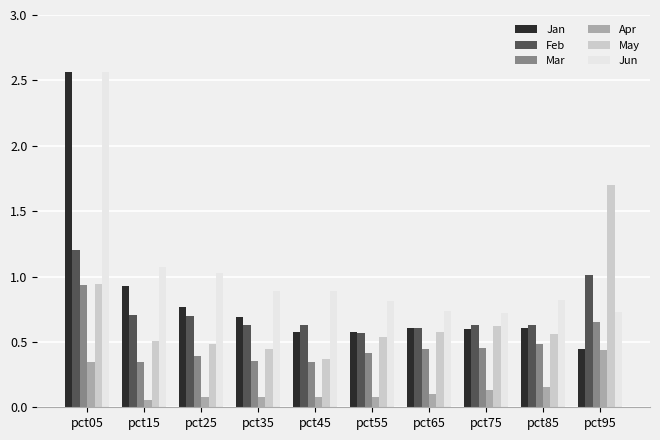

Which series has the largest total across all categories?

Jun